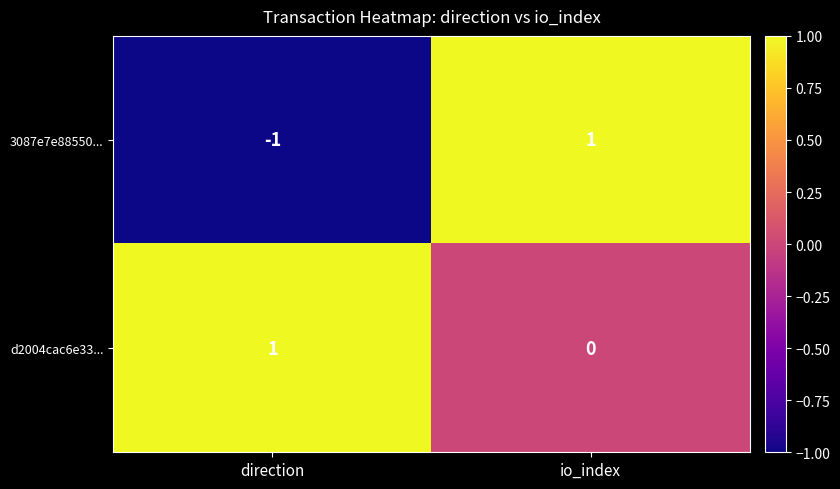

What is the spread (max minus min) of values at io_index?

1